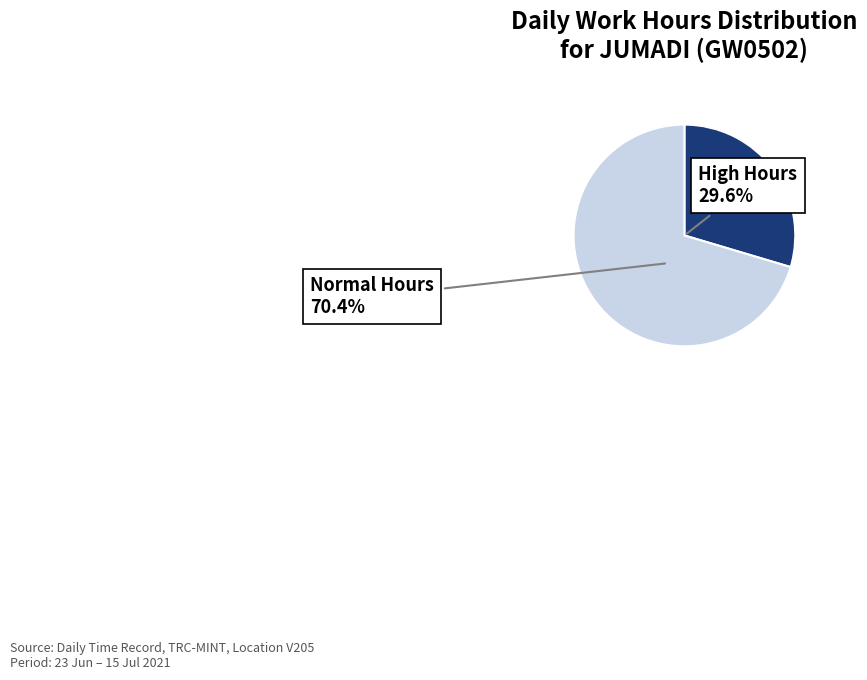

Is there a majority slice in this chart?

Yes